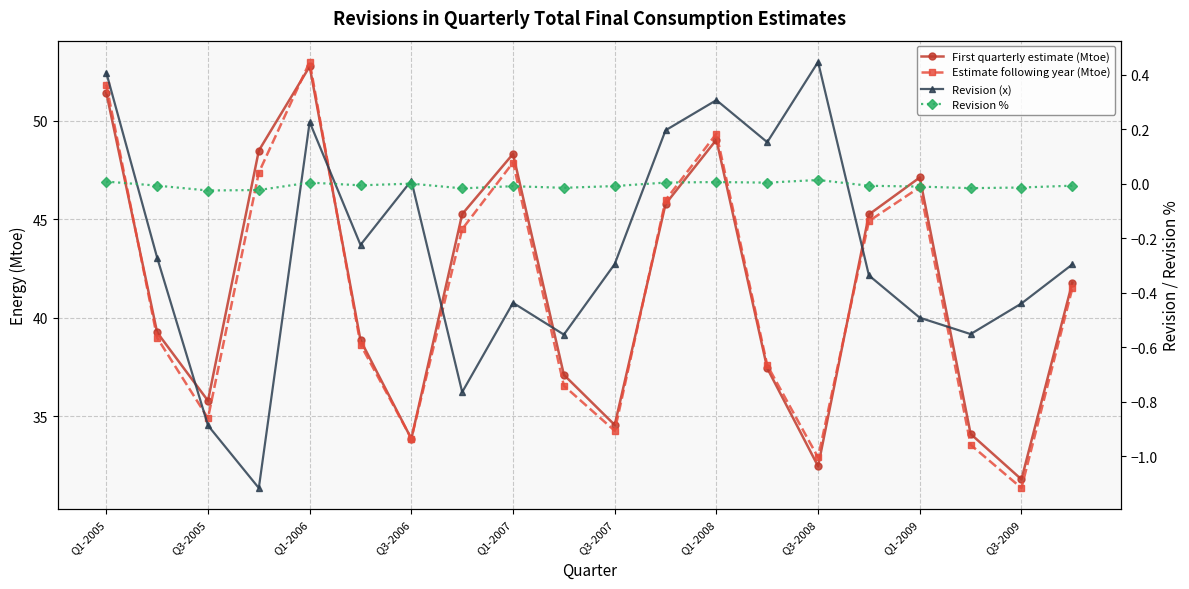

True or false: First quarterly estimate (Mtoe) and Revision % cross at least once.

False